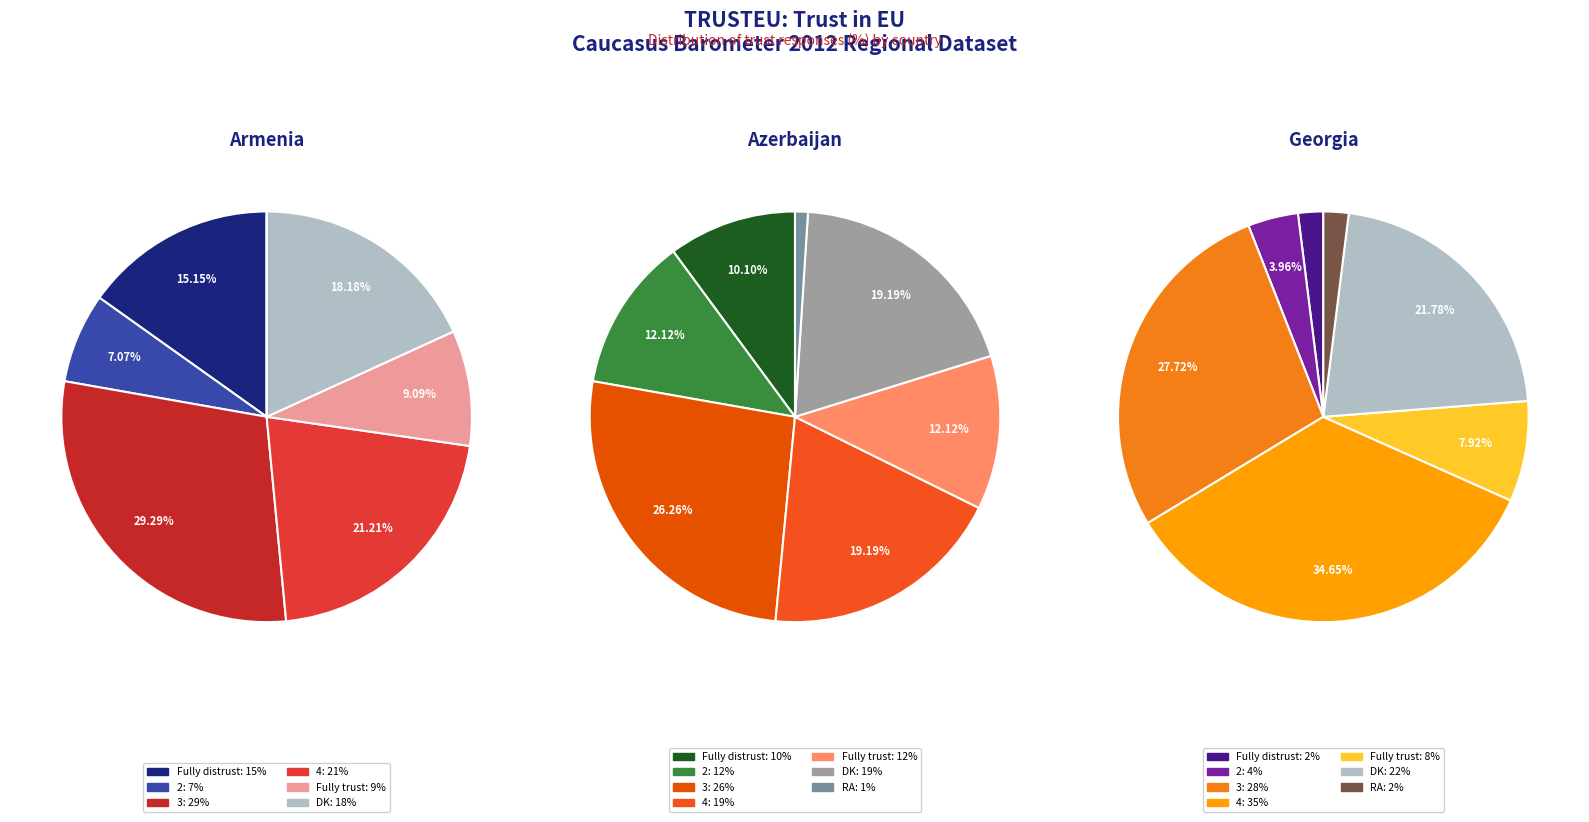

Which category has the biggest portion of the pie?

4